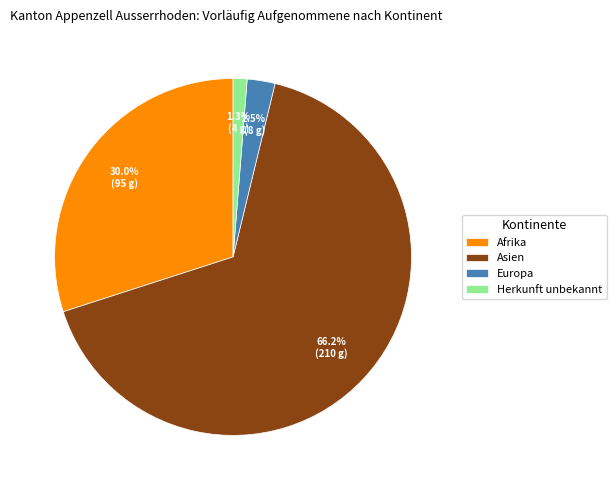

To the nearest percent, what is the average slice percentage?

25%